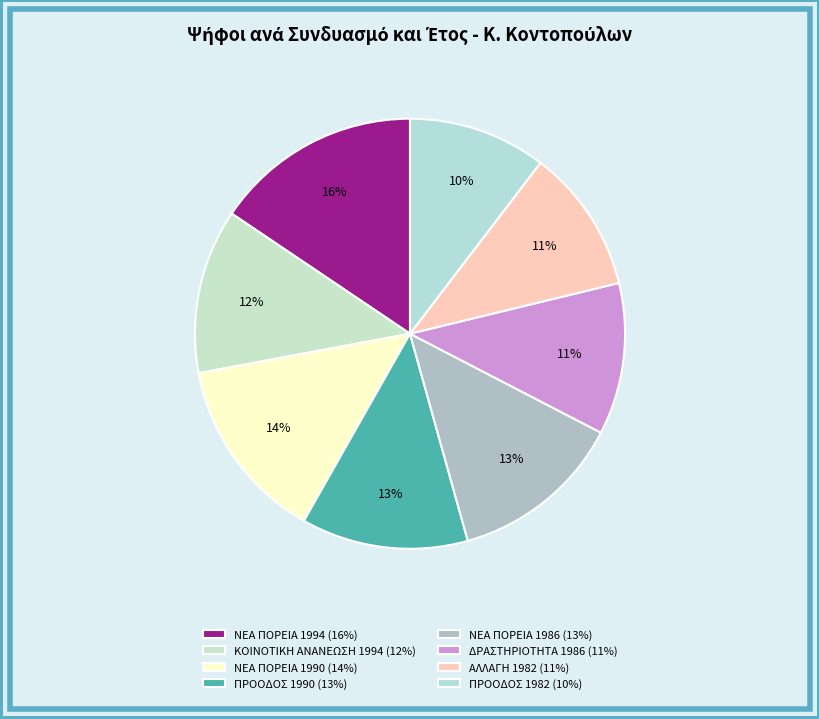

Between ΝΕΑ ΠΟΡΕΙΑ 1990 and ΝΕΑ ΠΟΡΕΙΑ 1994, which is larger?

ΝΕΑ ΠΟΡΕΙΑ 1994